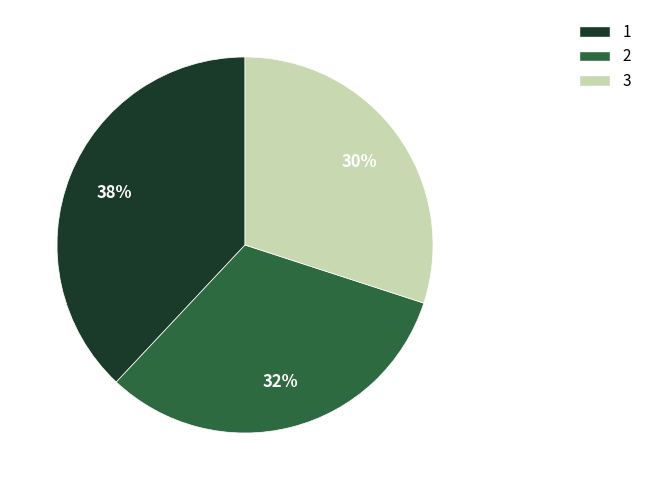

To the nearest percent, what percentage of the pie is 2?

32%